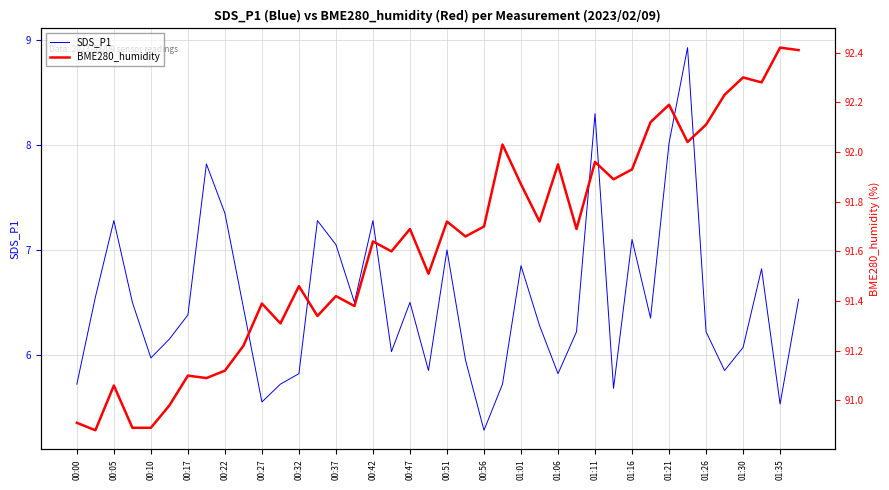

What is the minimum value for SDS_P1?

5.3